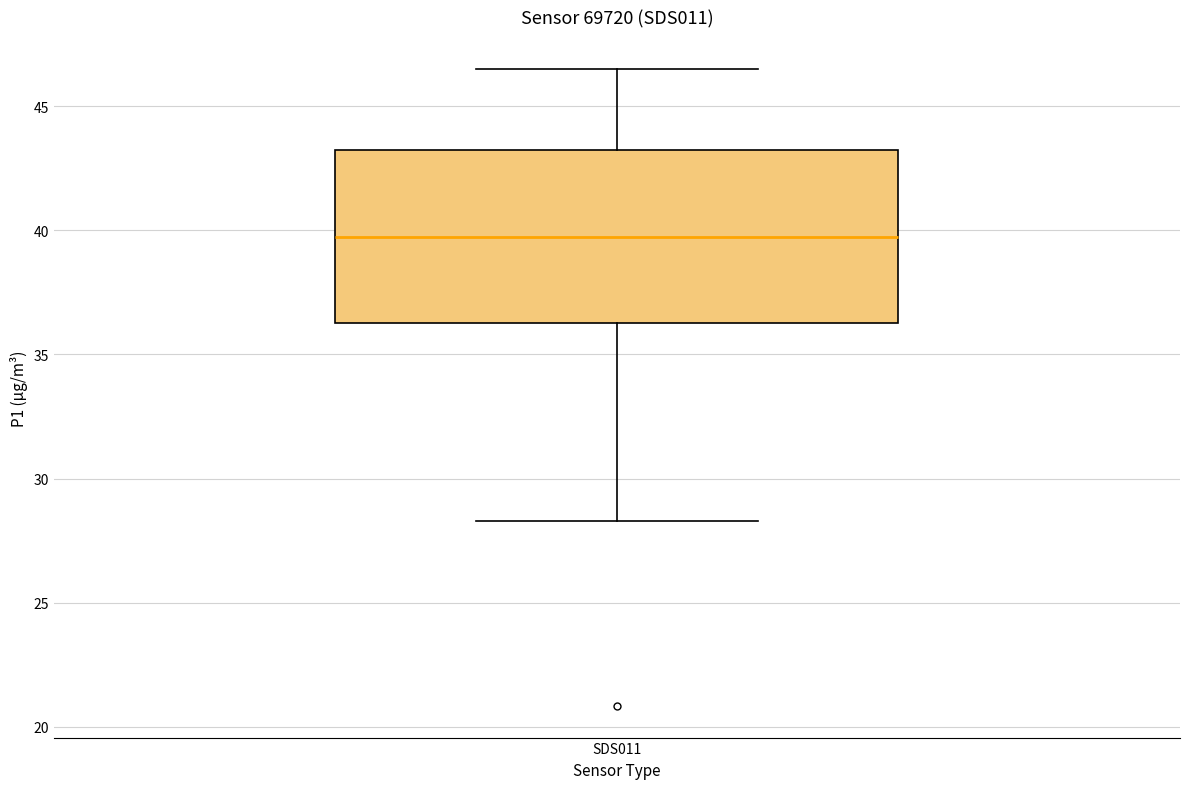

Where is the lower edge of the box for SDS011 on the y-axis? The values are not printed on the chart, so give them approximately, as read against the axis.

36.0